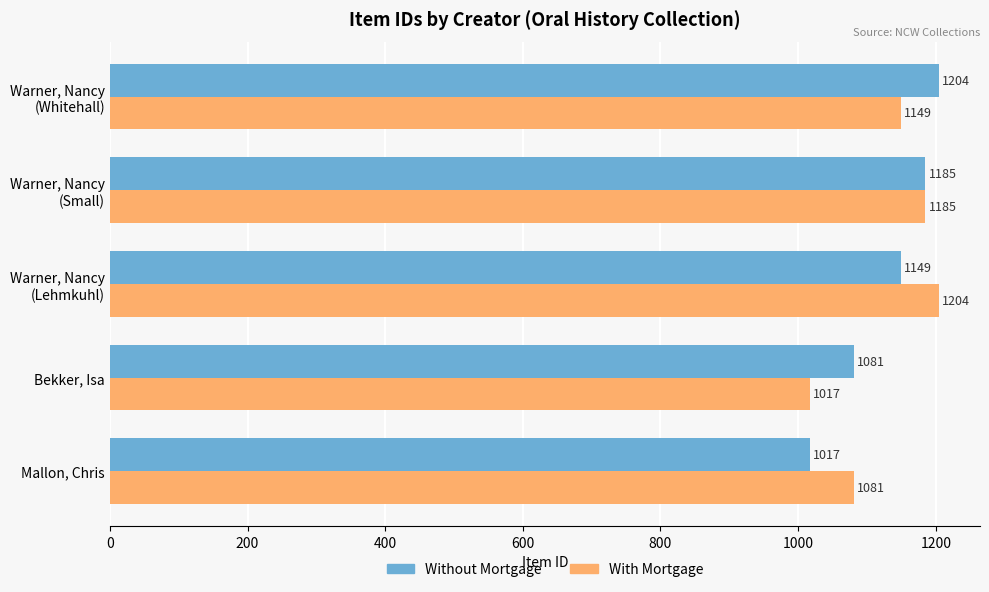

Is it true that With Mortgage equals 325 at Bekker, Isa?

False